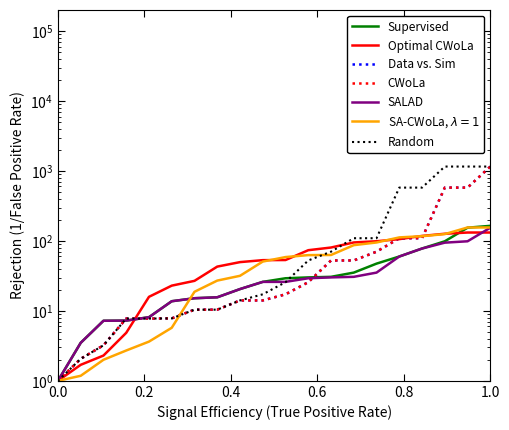

What is the value of the Random point at the 18th from the left?

1156.5